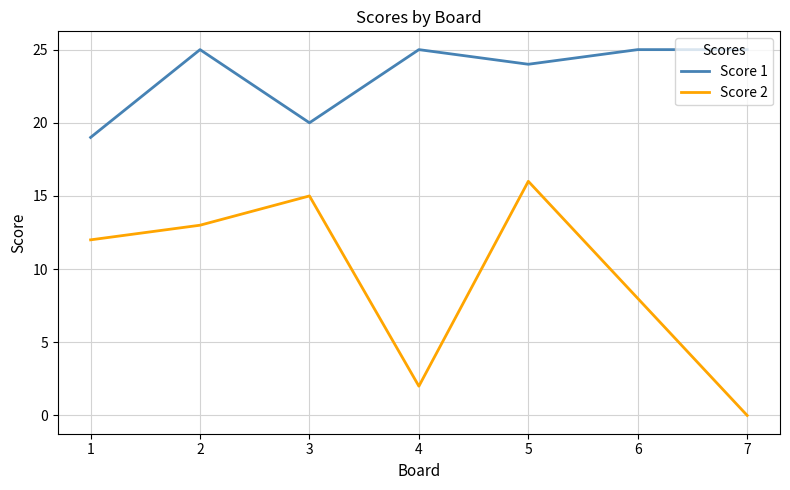

Does the chart display data point markers on the line(s)?

No